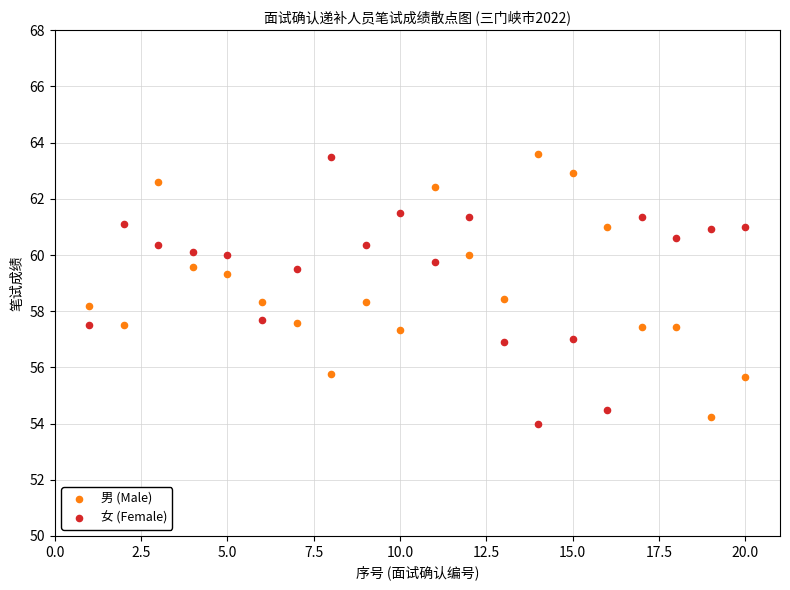

What is the X range (max minus min) for the scatter plot?

19.0